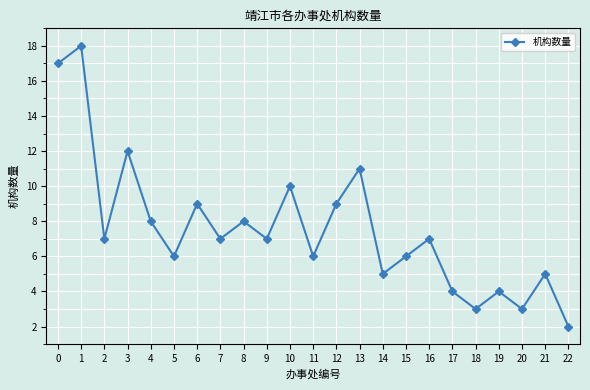

Which label corresponds to the largest value in the chart?

1